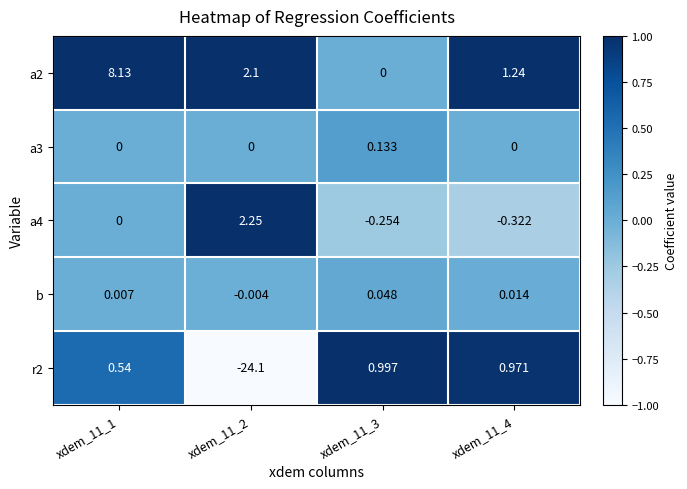

How many data points in a2 are less than 2?

2